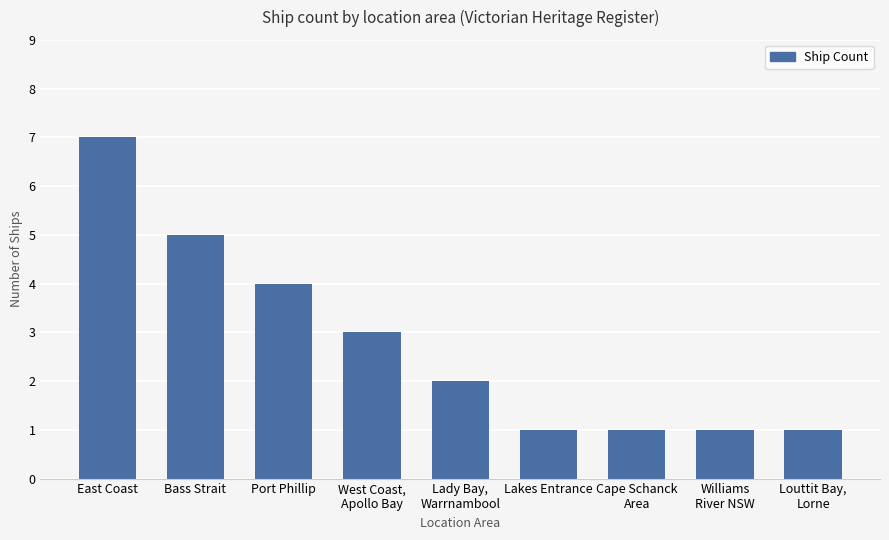

Reading left to right, list all the values displayed in this chart.

7	5	4	3	2	1	1	1	1